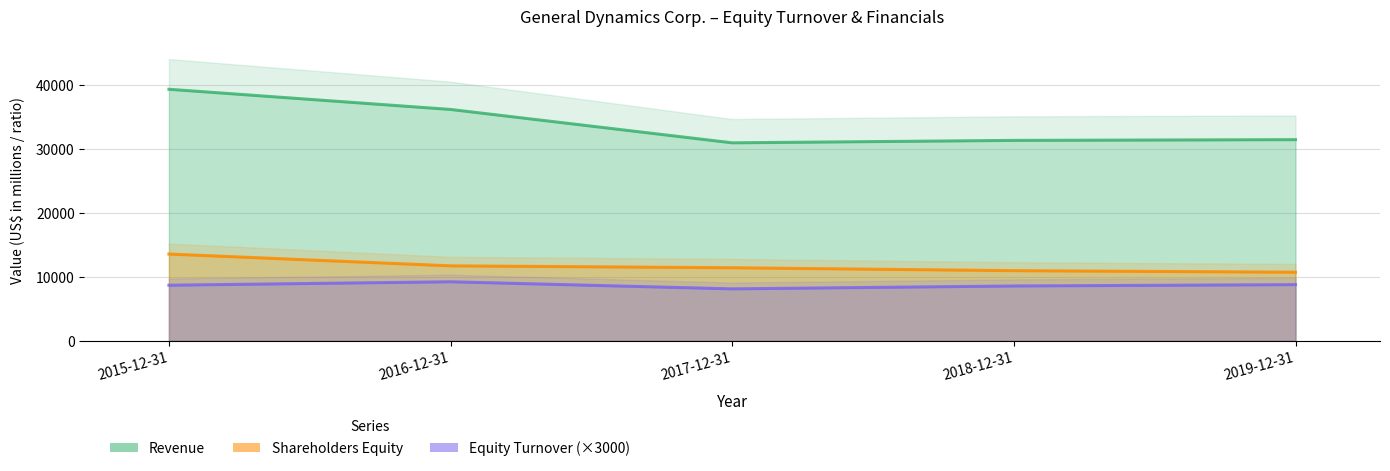

What is the label of the 2nd point from the right?

2018-12-31